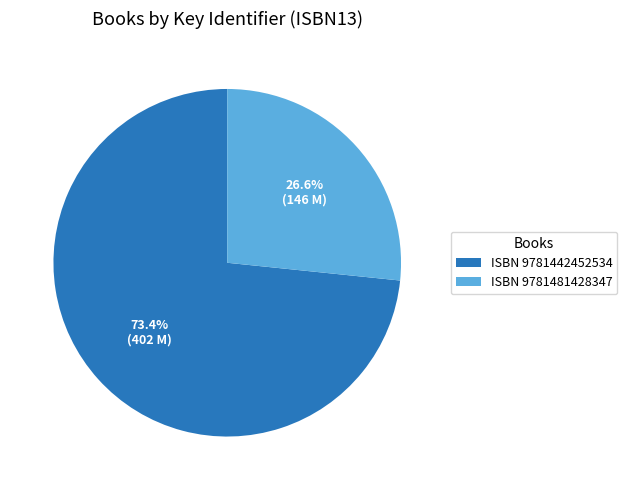

Which category has the biggest portion of the pie?

ISBN 9781442452534